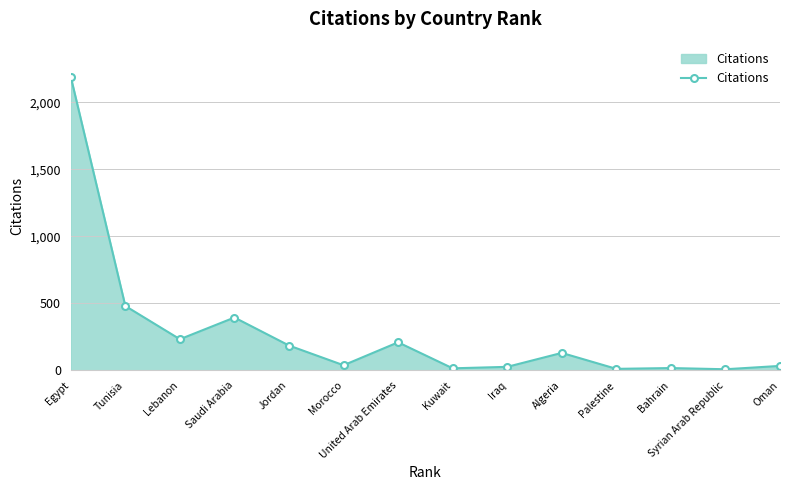

What position from the left is Oman?

14